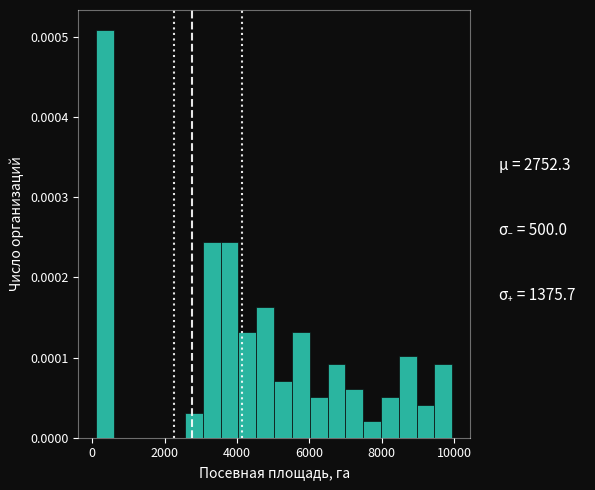

Read against the x-axis, roughly where is the centre of the tallest bar?

400